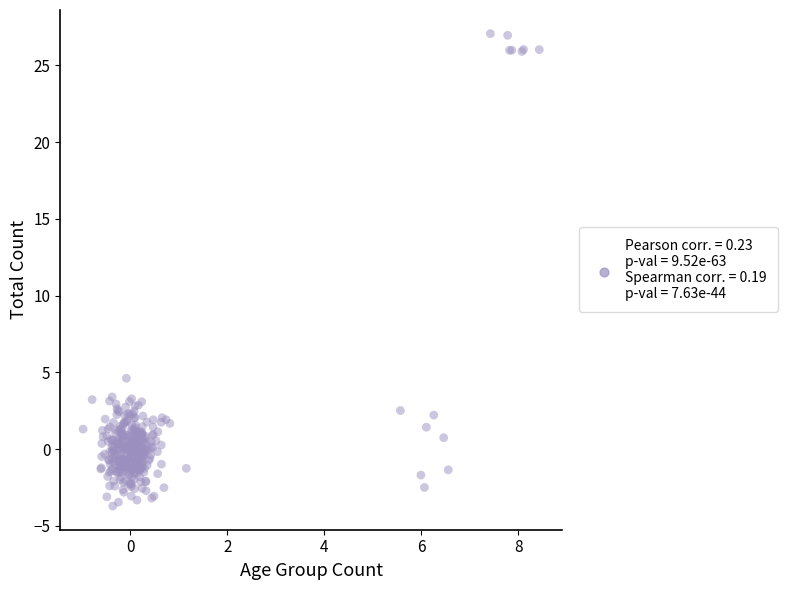

What Y value in the scatter plot is closest to 11?

4.6